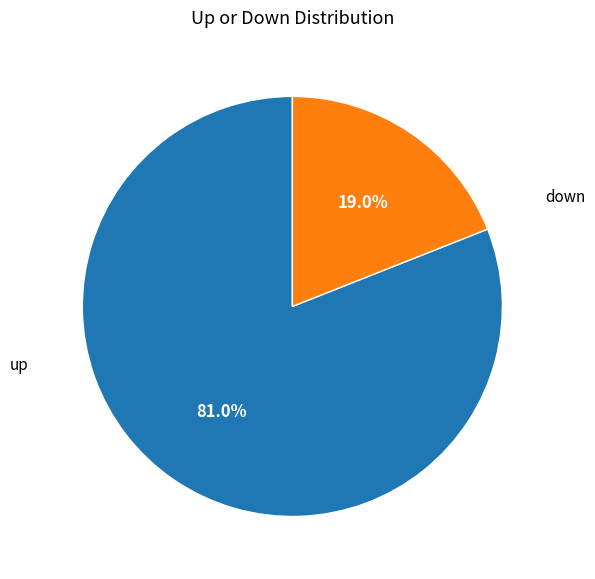

To the nearest percent, what is the average slice percentage?

50%